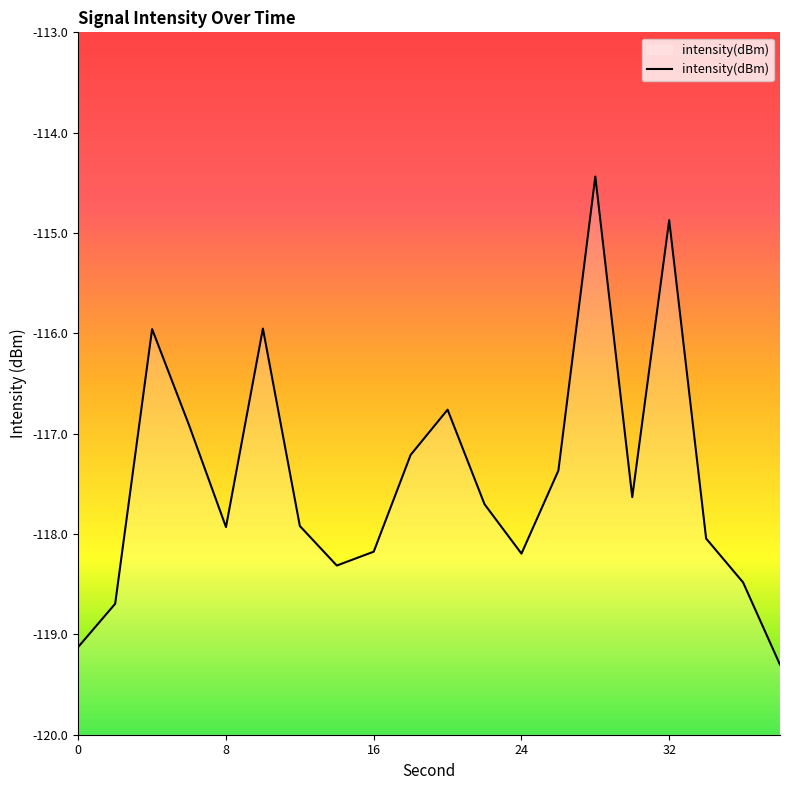

What is the maximum value shown in the chart?

-114.4